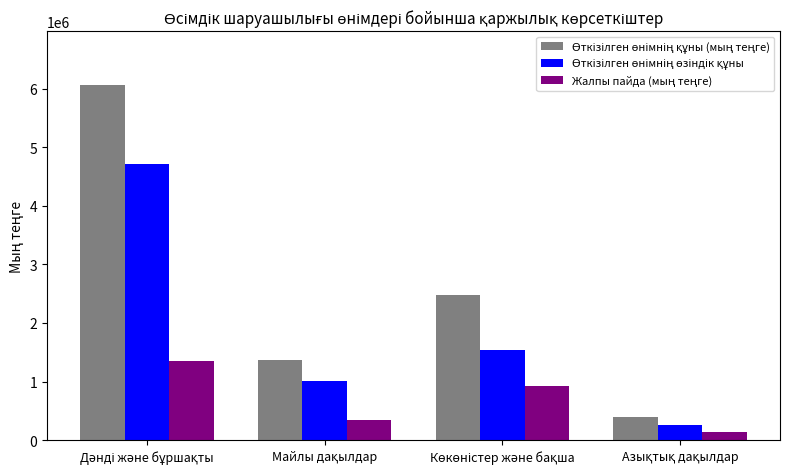

At how many categories does at least one series exceed 703646?

3